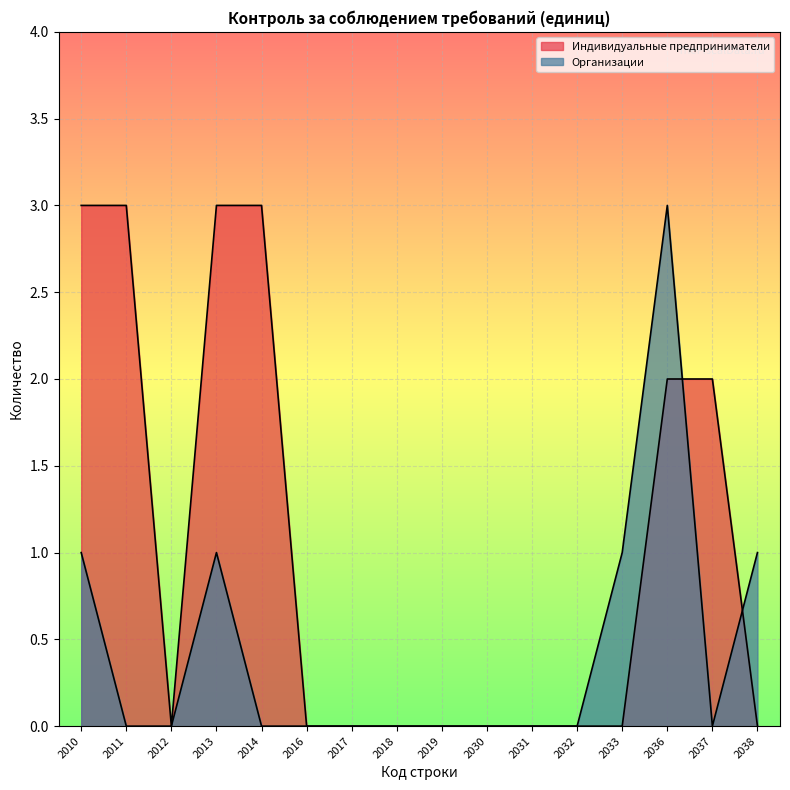

True or false: Индивидуальные предприниматели and Организации intersect in this chart.

True